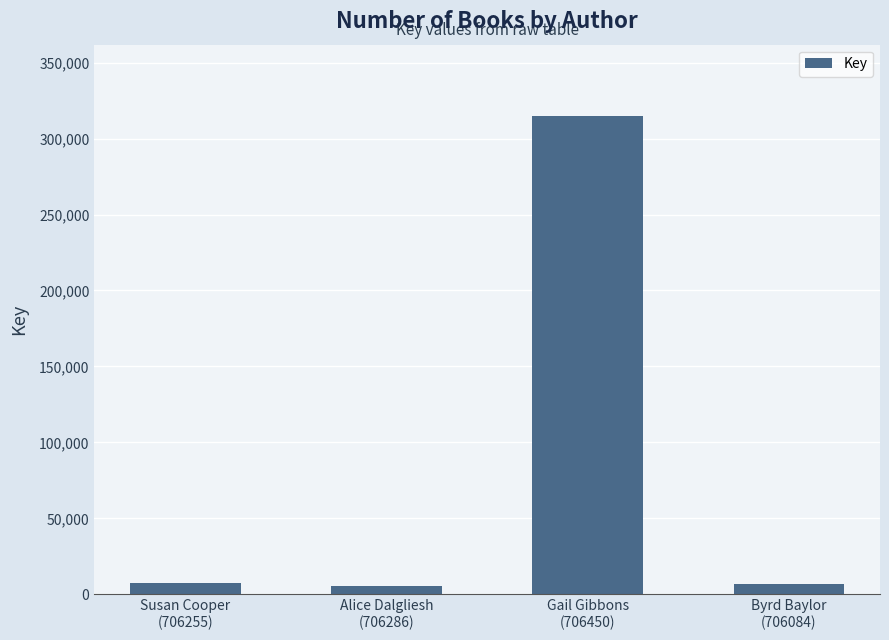

What position from the right is Byrd Baylor
(706084)?

1